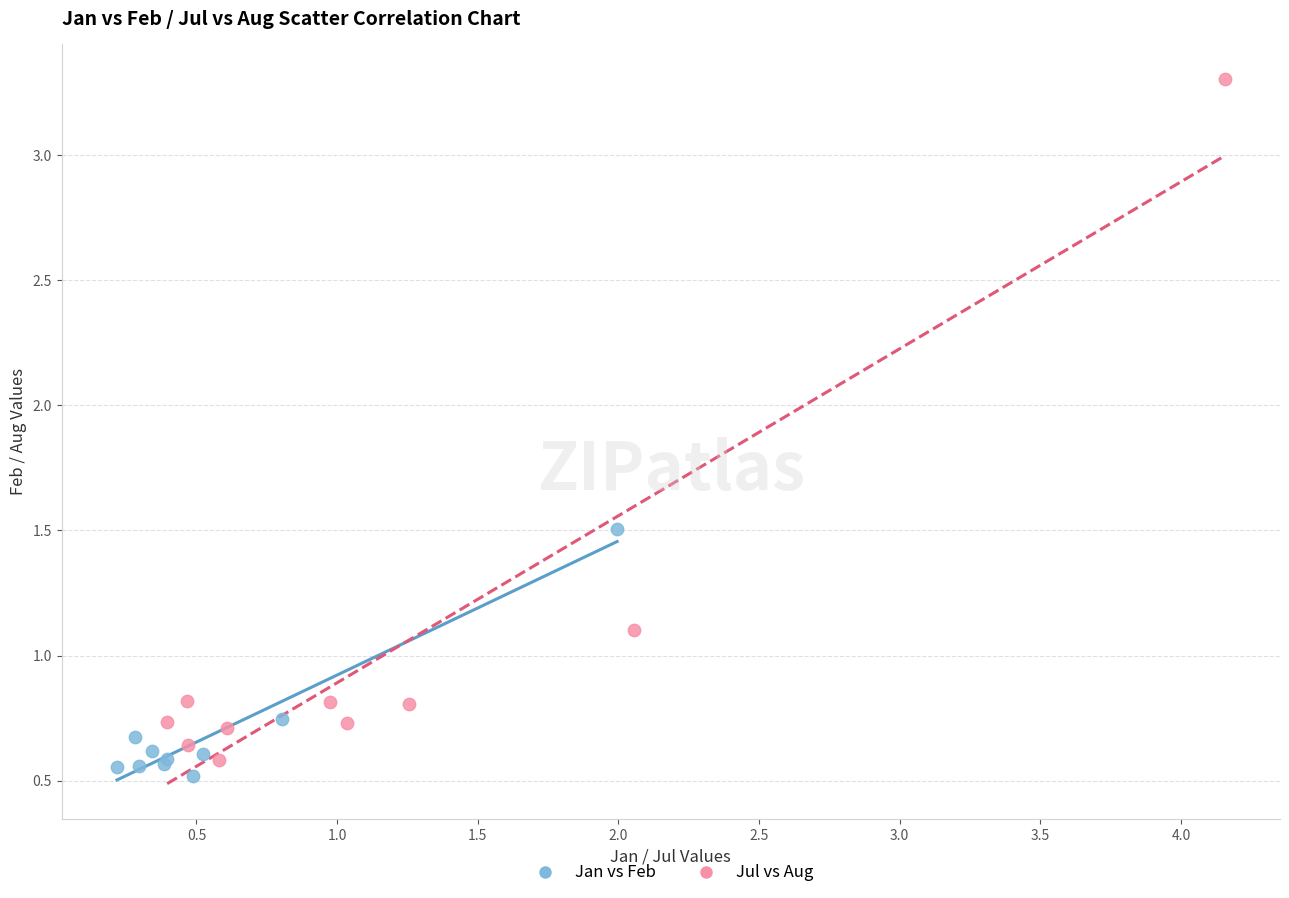

Which series has the largest Y range (max minus min)?

Jul vs Aug